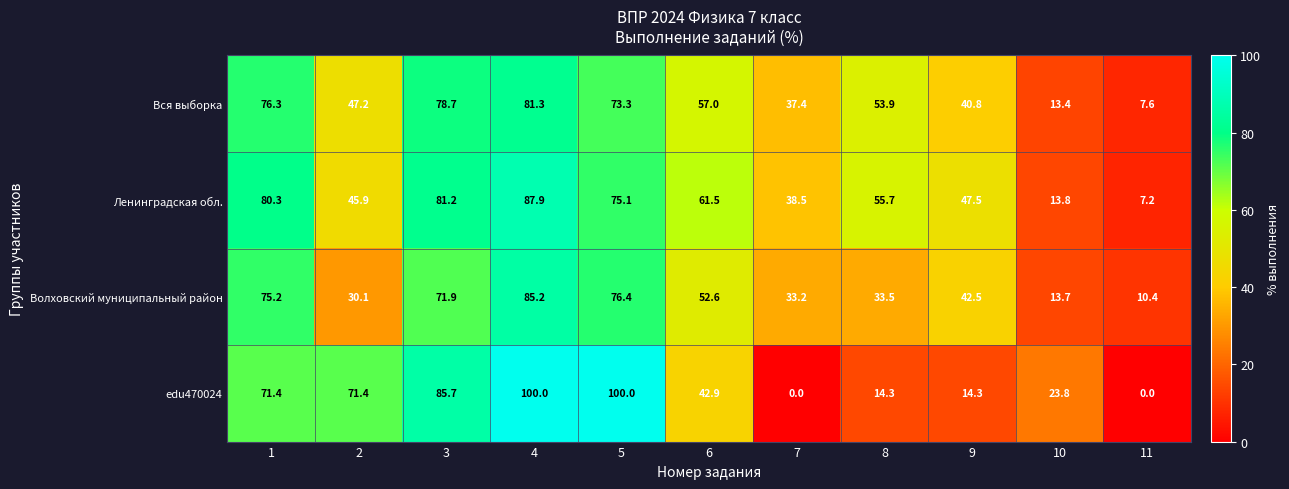

What is the greatest value displayed?

100.0